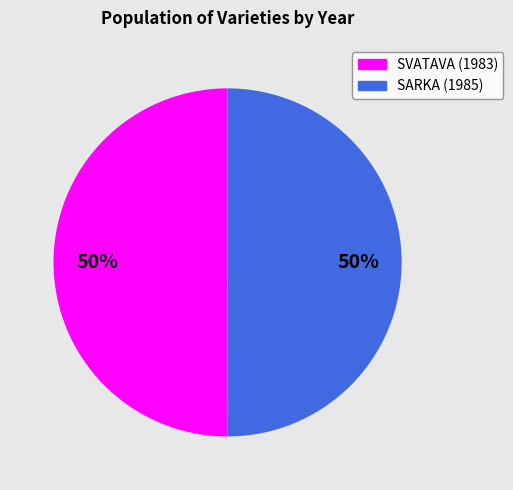

True or false: SARKA (1985) accounts for 50% of the total.

True